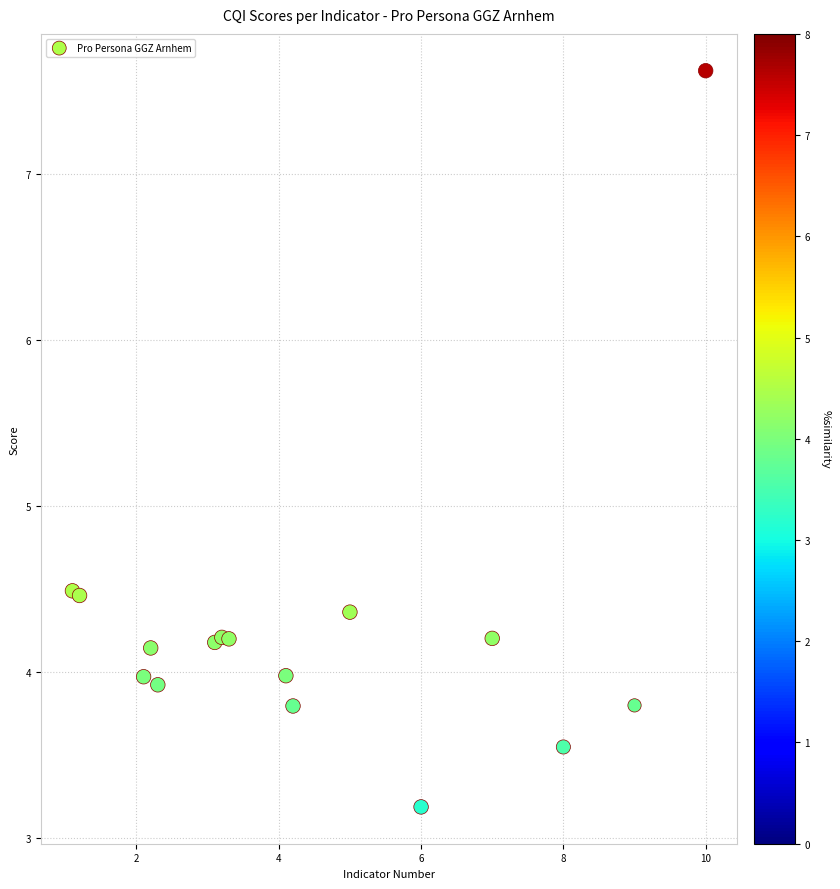

What is the range of Y values (max minus min)?

4.4